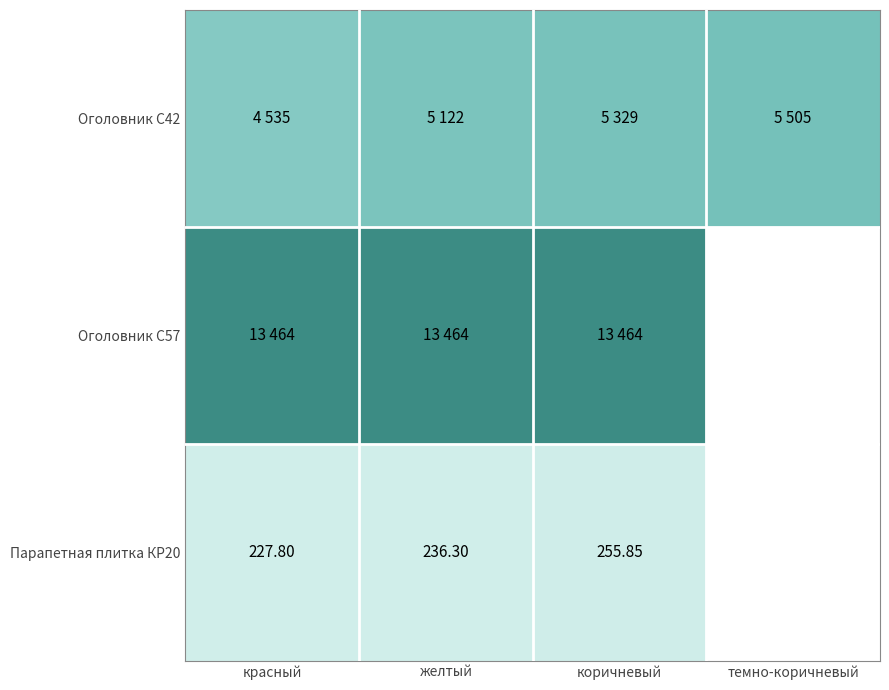

Is it true that Парапетная плитка КР20 equals 448.5 at темно-коричневый?

False